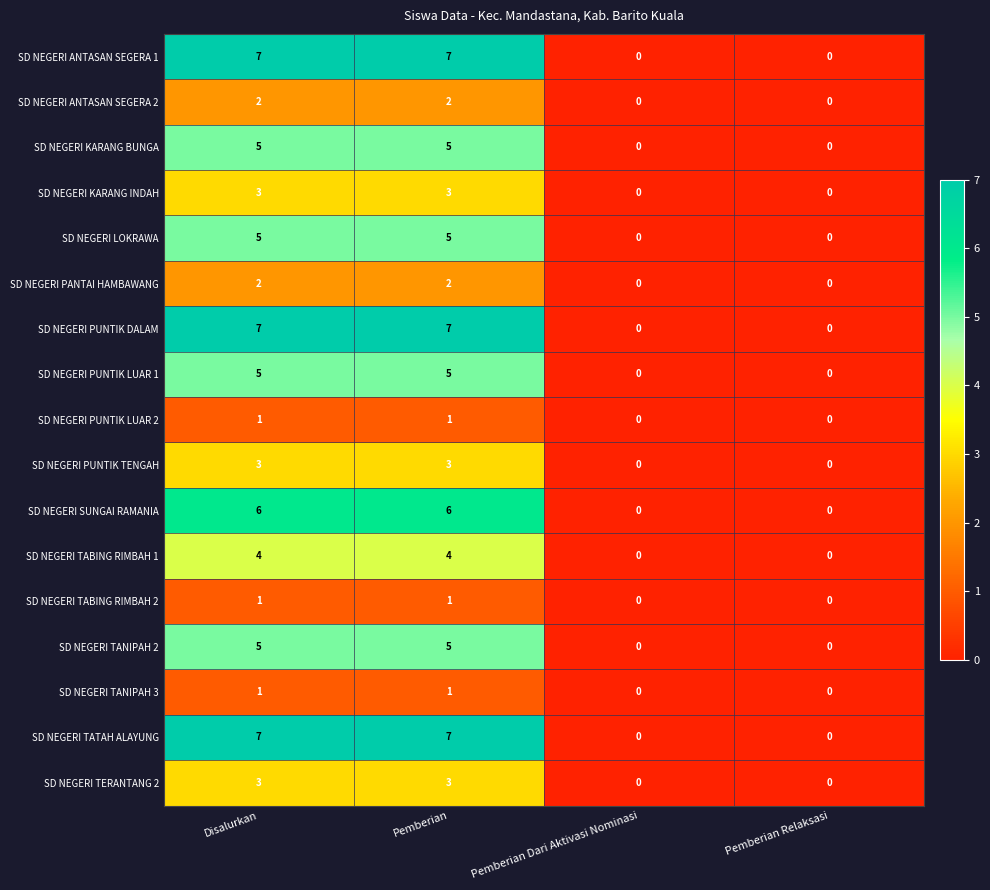

The SD NEGERI KARANG INDAH series shows -1 at Pemberian Dari Aktivasi Nominasi. True or false?

False